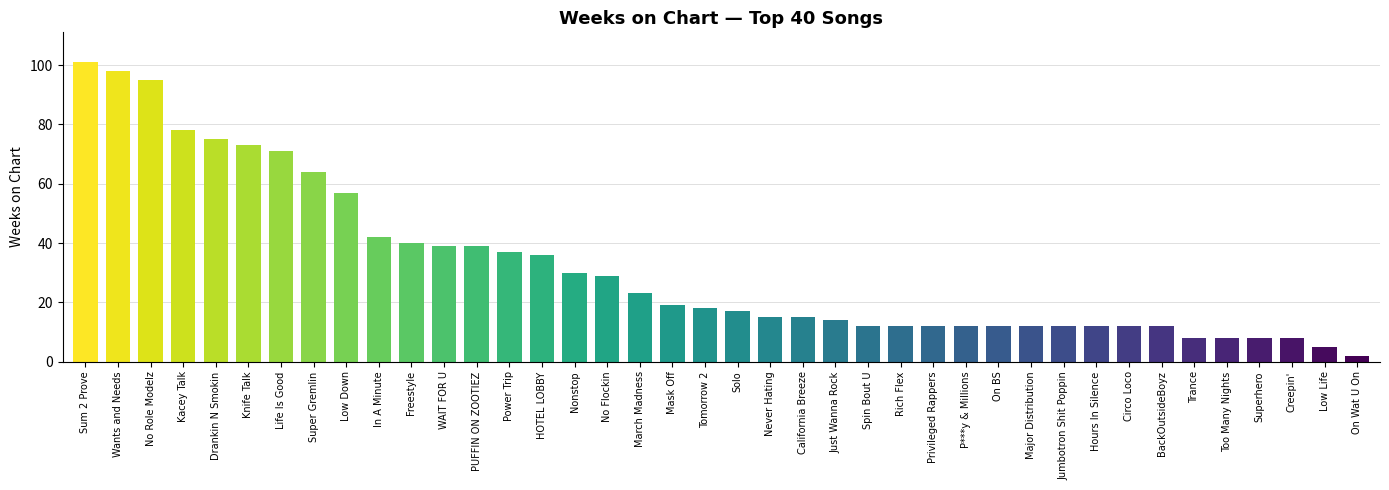

What is the label of the 8th bar from the left?

Super Gremlin